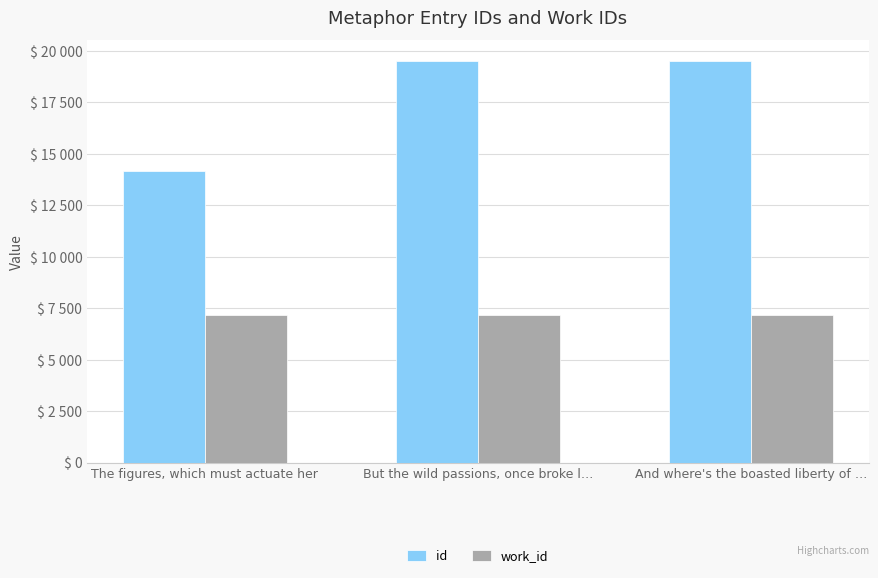

What are all the series names shown in the legend?

id, work_id